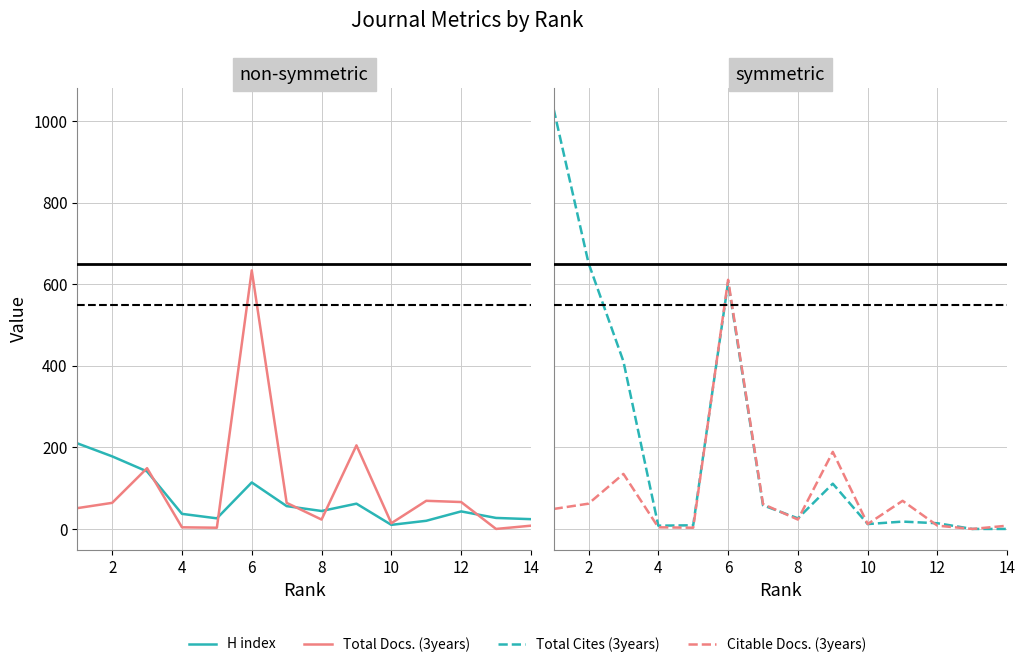

How many series are shown in this chart?

4